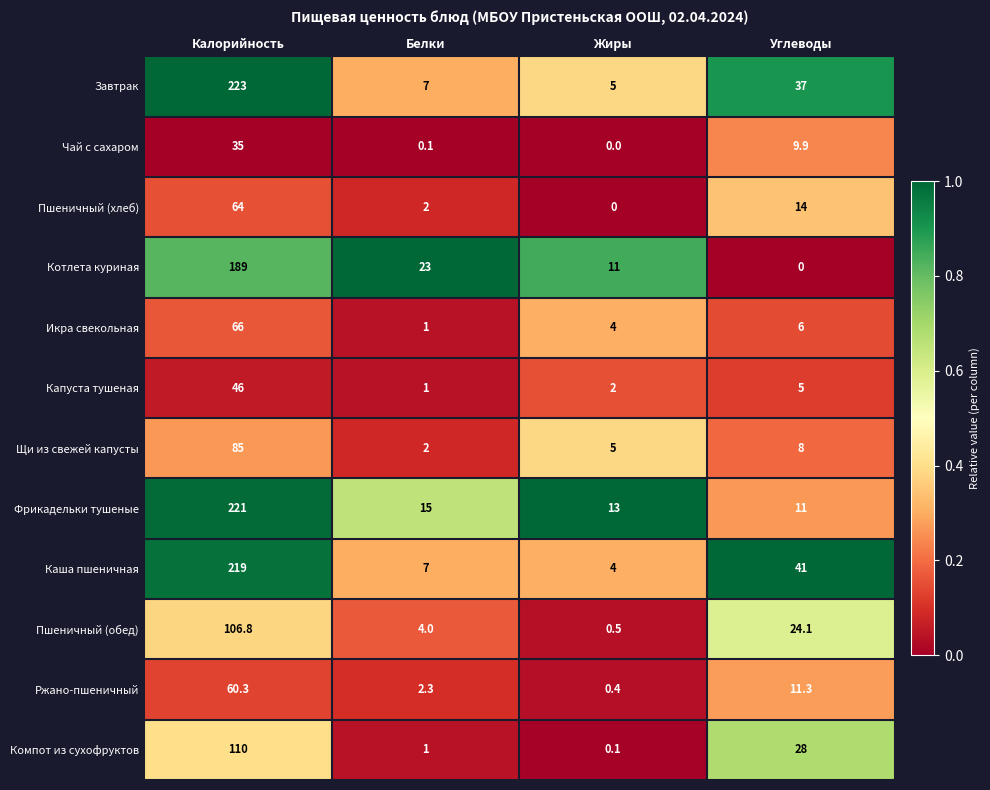

Which series changed the most between Жиры and Углеводы?

Каша пшеничная